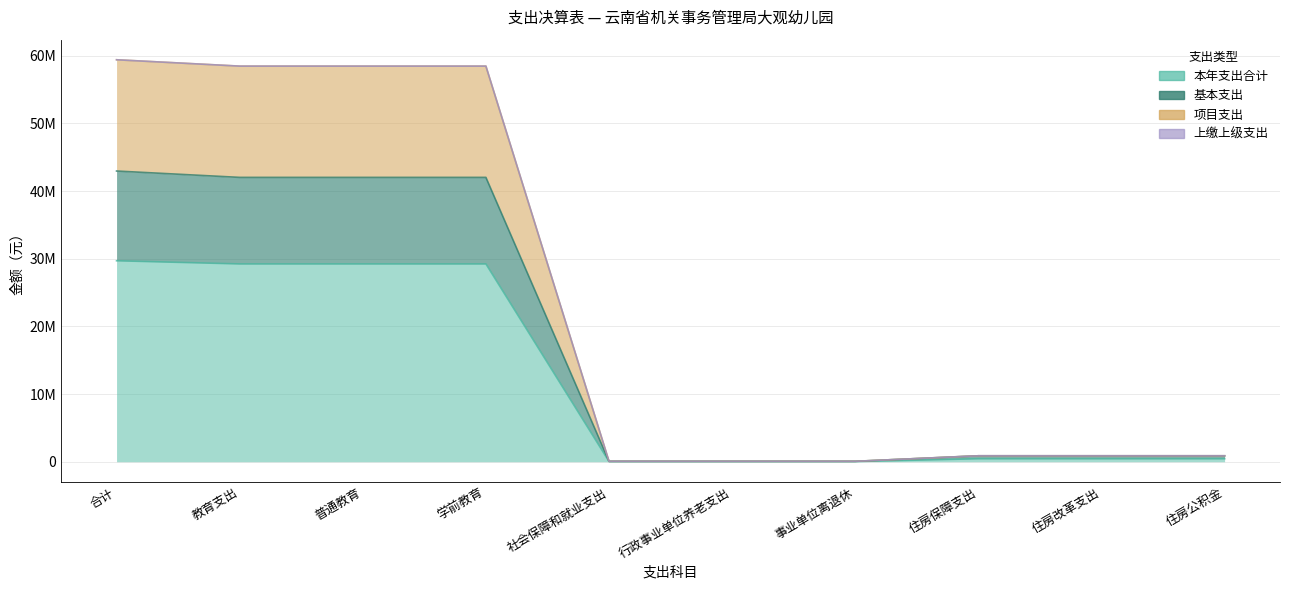

How many values in the 项目支出 series are below 878800?

3